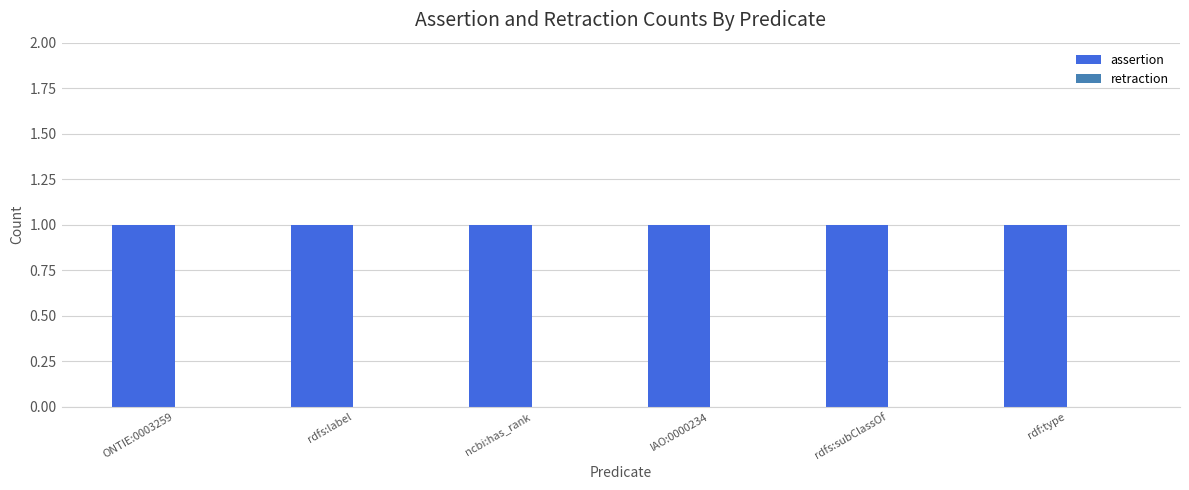

At which category is the sum across all series the highest?

ONTIE:0003259